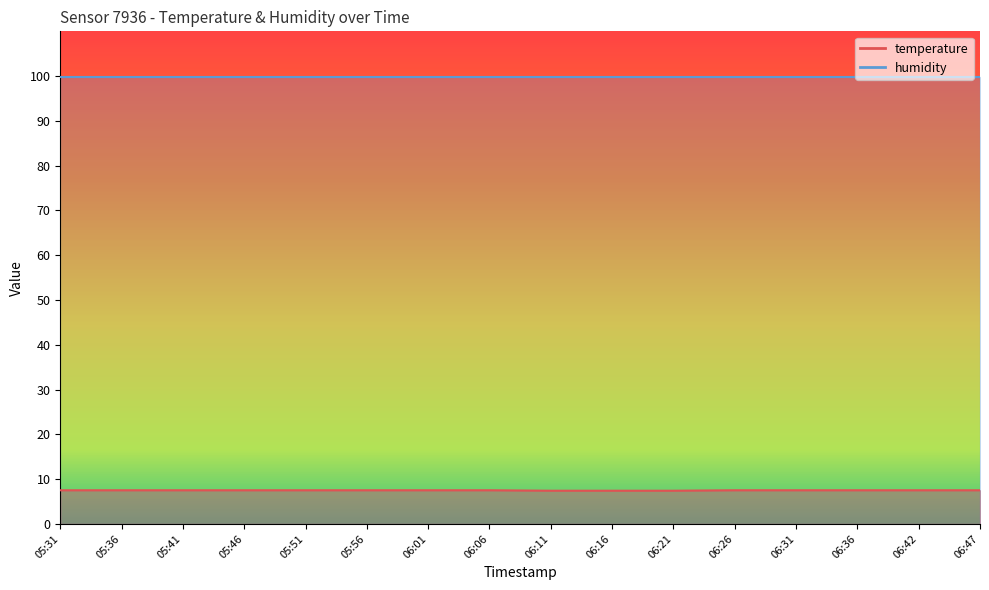

Reading left to right, extract all data points from this chart.

7.5	7.5	7.5	7.5	7.5	7.5	7.5	7.5	7.4	7.4	7.4	7.5	7.5	7.5	7.5	7.5